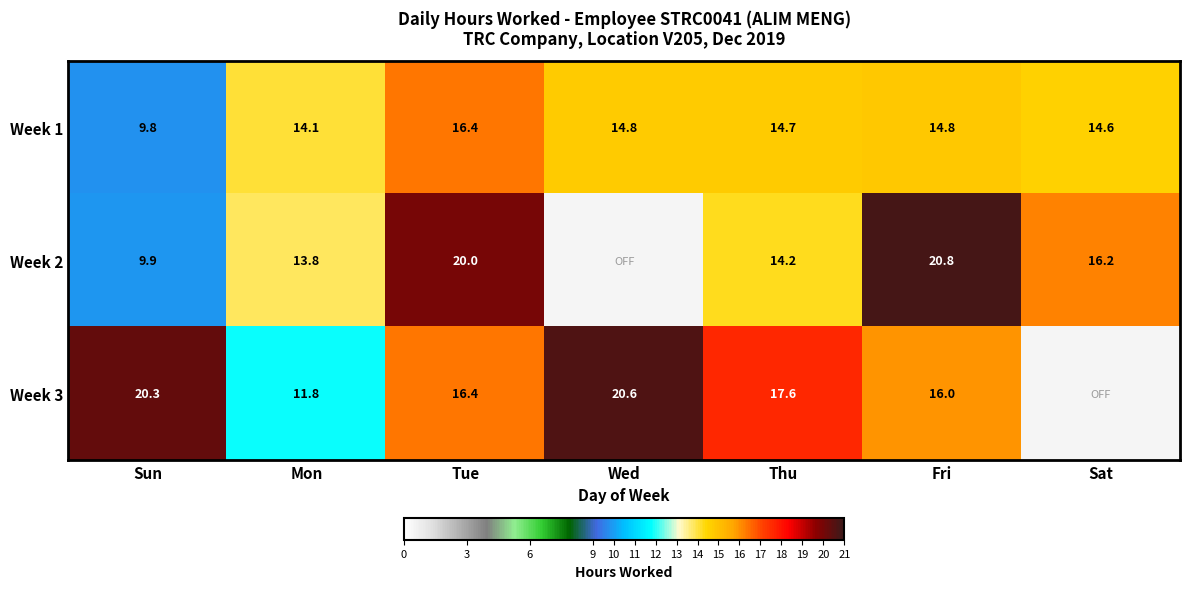

How many data points in Week 1 are above 14?

6